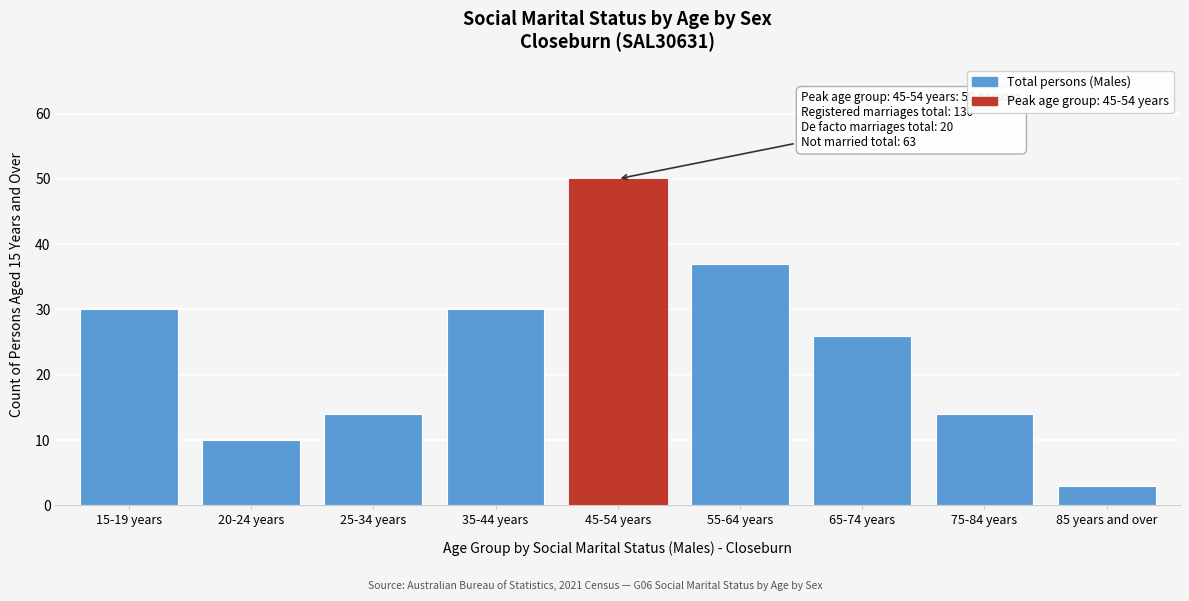

Reading left to right, list all the values displayed in this chart.

30	10	14	30	50	37	26	14	3